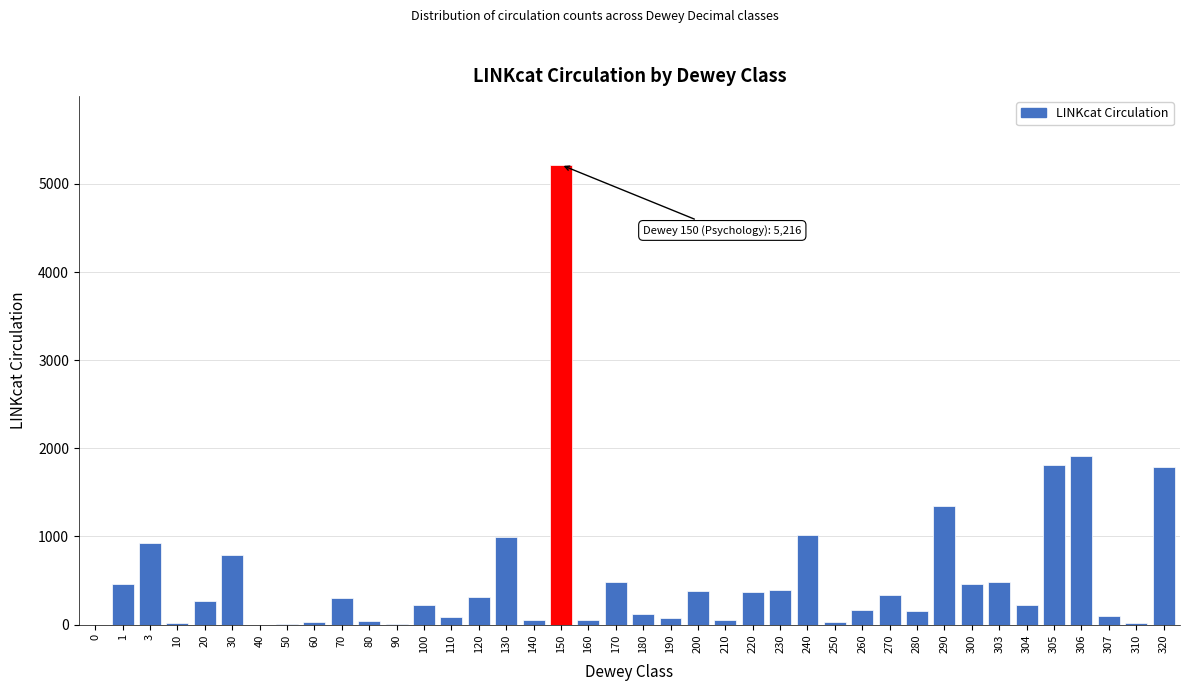

What is the maximum value shown in the chart?

5216